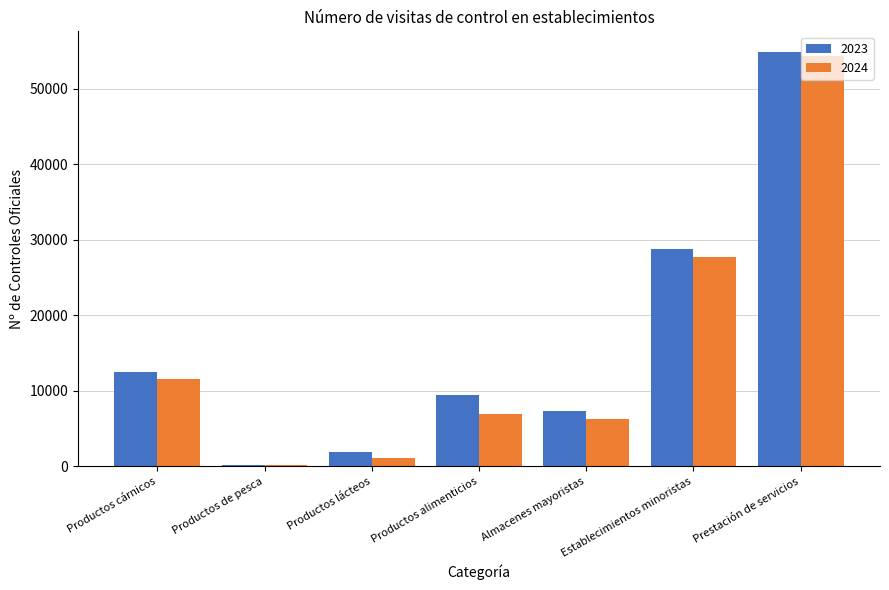

How many data points in 2024 are less than 6982?

3